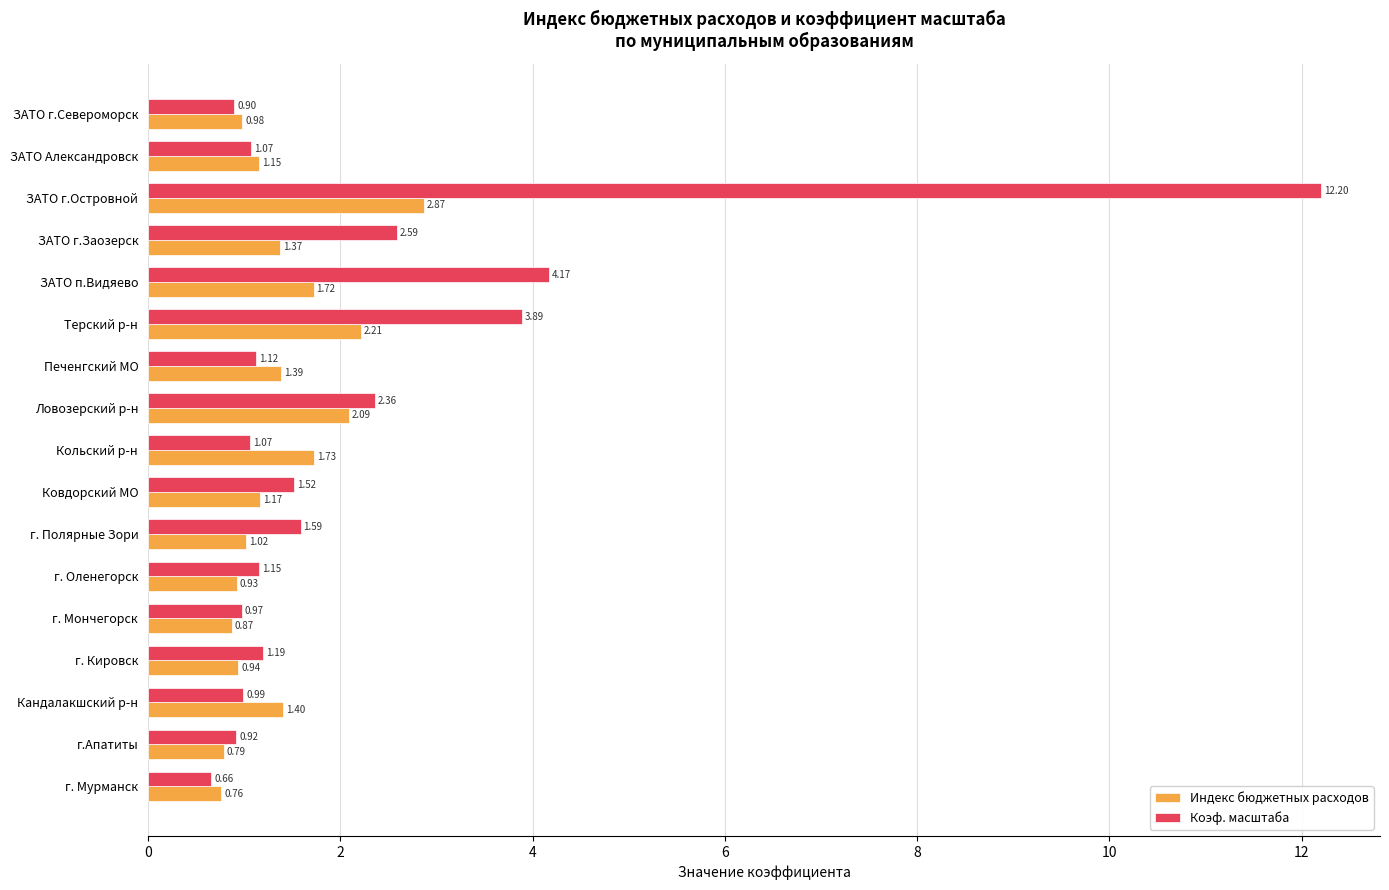

At which label is Коэф. масштаба closest to 6?

ЗАТО п.Видяево